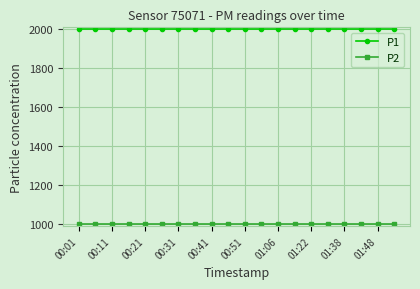

At how many categories does at least one series exceed 1631?

20